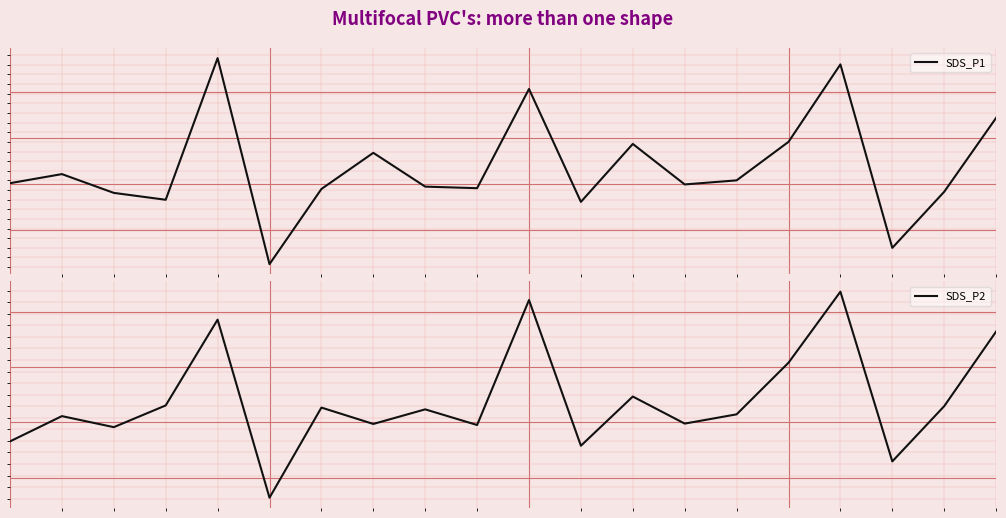

Reading left to right, list all the values displayed in this chart.

SDS_P1: 0=-1.9	1=-0.5	2=-3.5	3=-4.6	4=18.1	5=-14.8	6=-2.8	7=2.9	8=-2.5	9=-2.7	10=13.1	11=-4.9	12=4.4	13=-2.1	14=-1.5	15=4.7	16=17.1	17=-12.2	18=-3.3	19=8.5
SDS_P2: 0=-2.1	1=-0.7	2=-1.3	3=-0.1	4=4.7	5=-5.3	6=-0.2	7=-1.1	8=-0.3	9=-1.2	10=5.8	11=-2.3	12=0.4	13=-1.1	14=-0.6	15=2.3	16=6.3	17=-3.2	18=-0.1	19=4.1